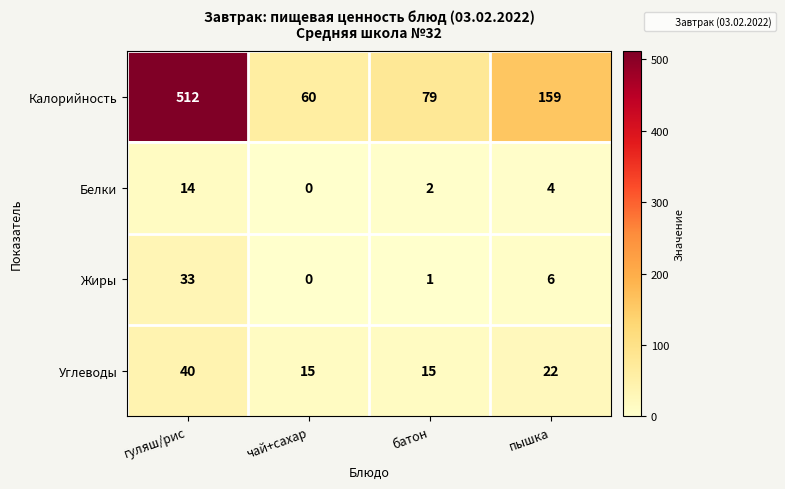

Between гуляш/рис and батон, which series saw the biggest shift?

Калорийность